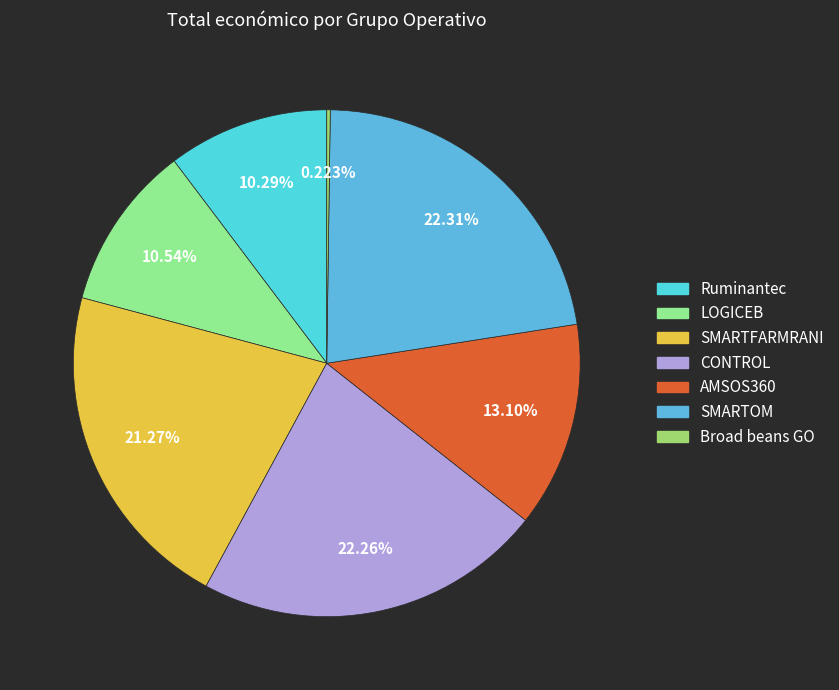

To the nearest percent, what percentage of the pie is AMSOS360?

13%